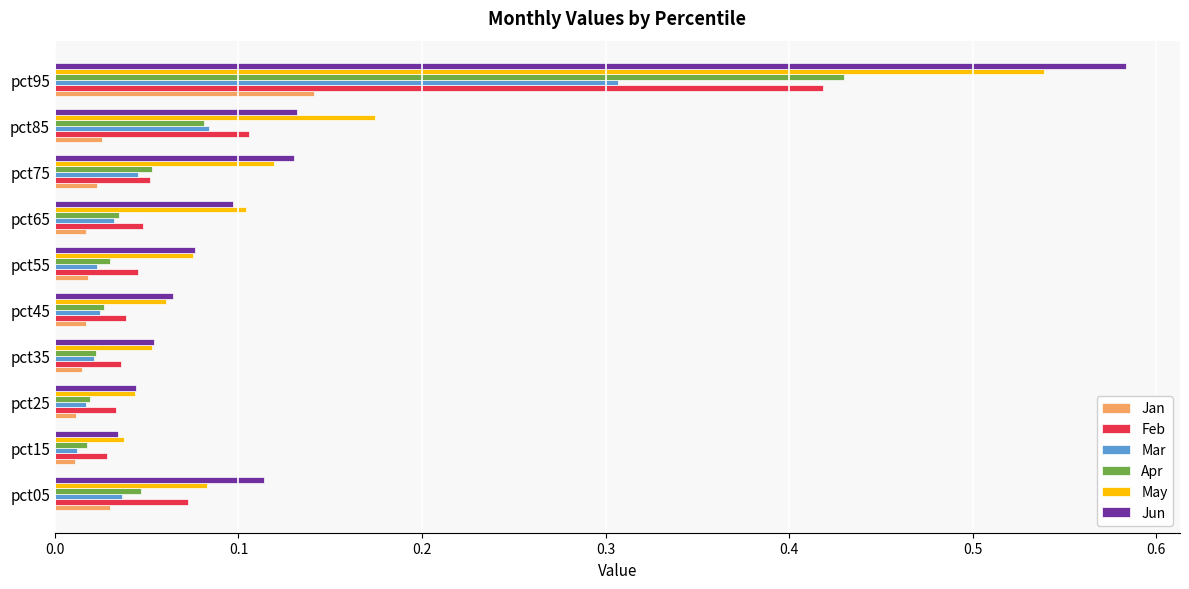

At which label does Mar reach its peak?

pct95